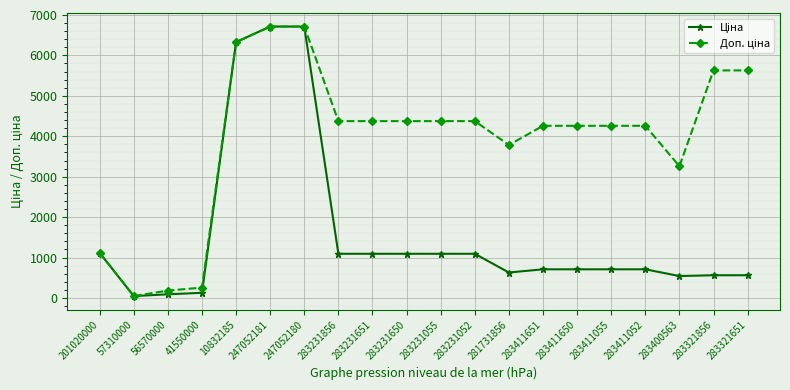

What is the maximum value shown in the chart?

6713.0